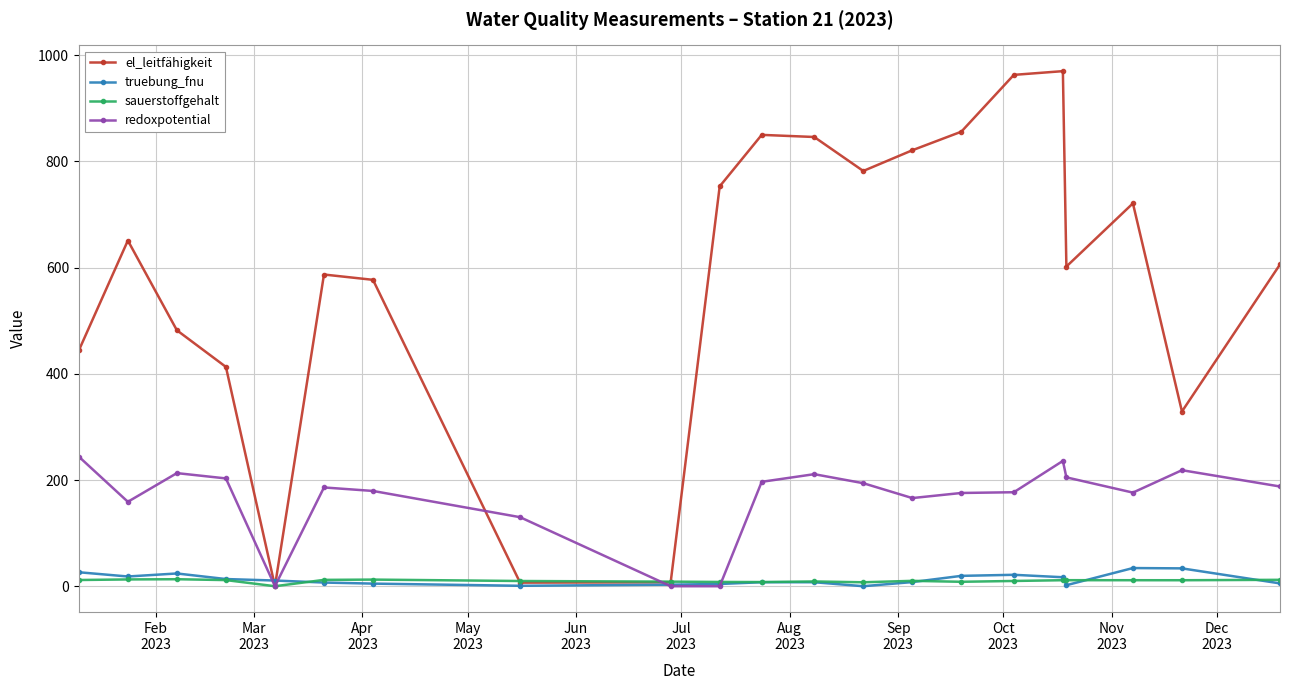

Which series has the widest spread of values?

el_leitfähigkeit